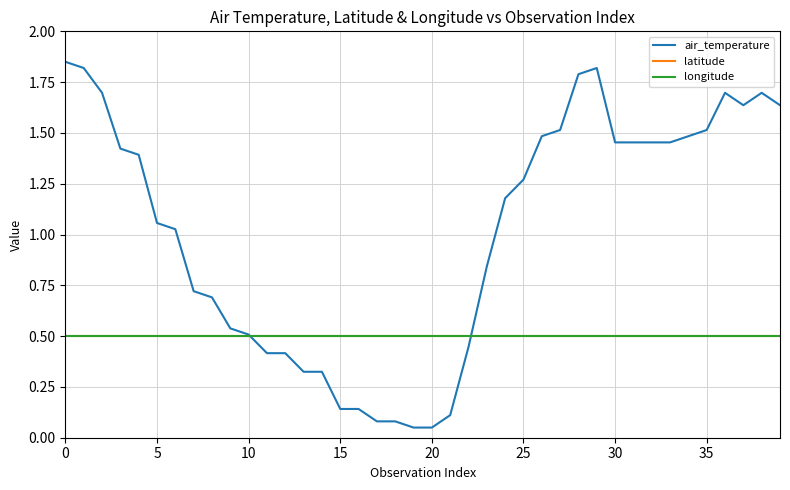

Is this an area chart (filled region under the line)?

No